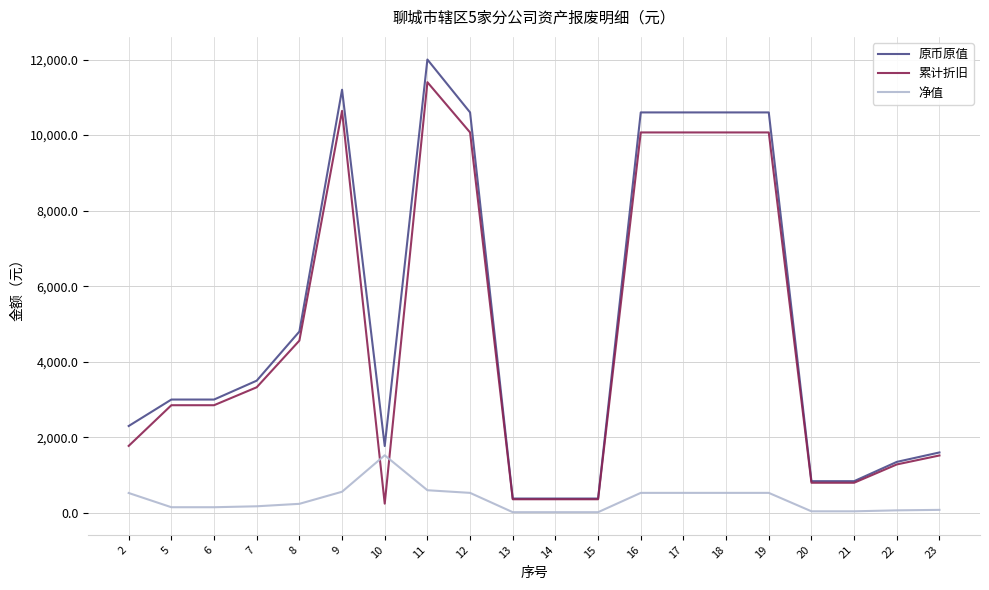

Rank the series at 16 from highest to lowest value.

原币原值, 累计折旧, 净值